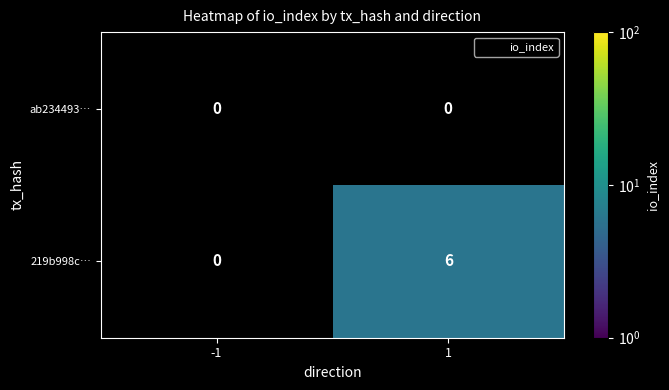

How many data points does each series have?

2